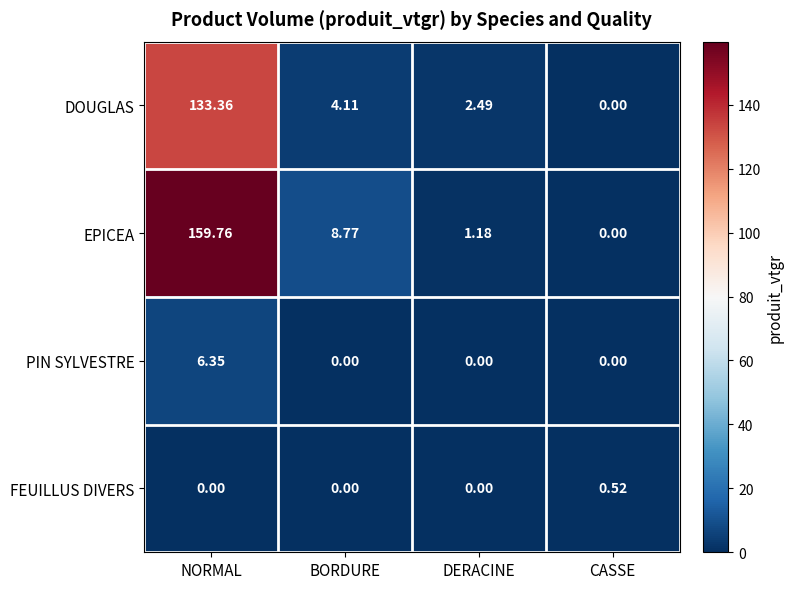

Between BORDURE and CASSE, which series saw the biggest shift?

EPICEA